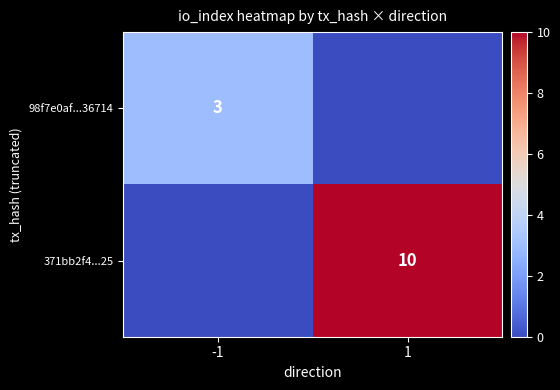

Is it true that 371bb2f4...25 equals 10 at 1?

True